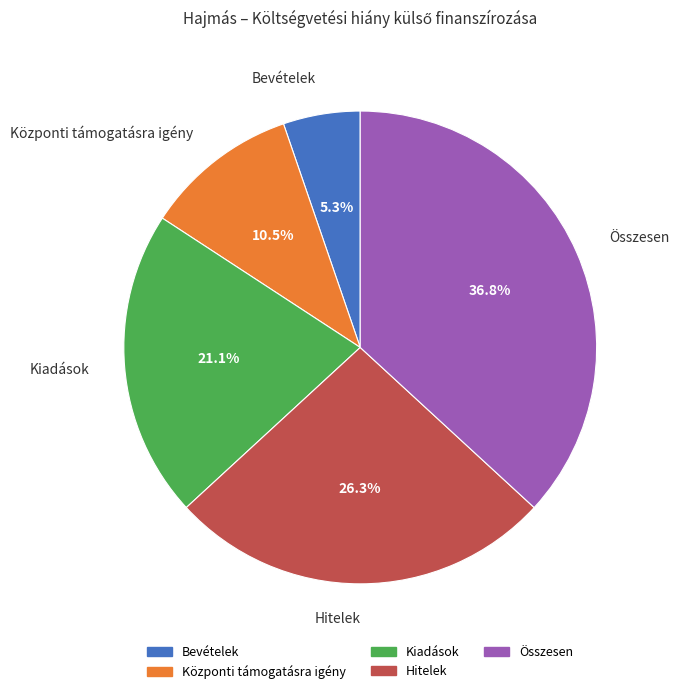

Does Összesen represent more than half of the total?

No